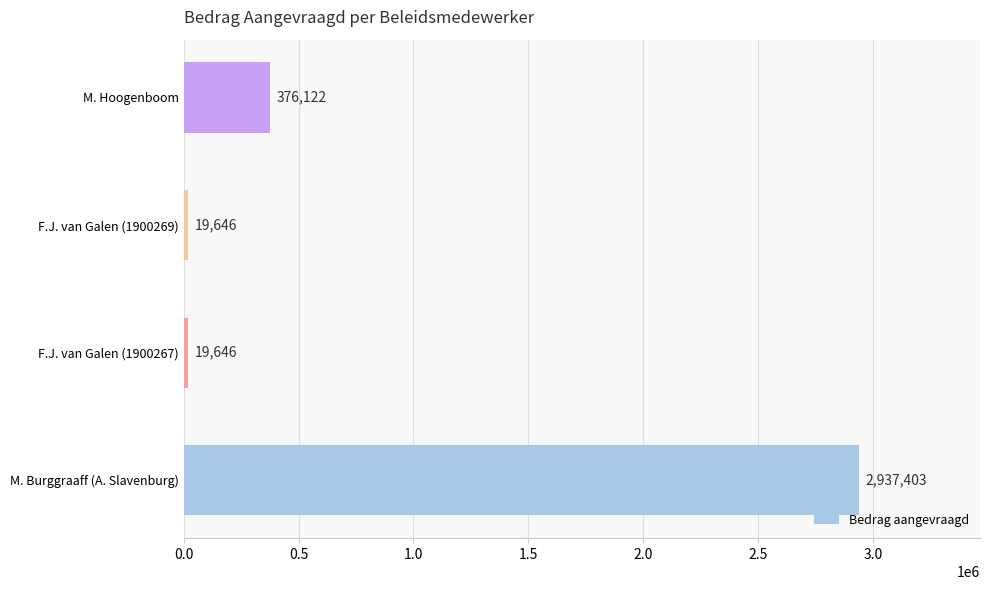

Which has a higher value, M. Hoogenboom or M. Burggraaff (A. Slavenburg)?

M. Burggraaff (A. Slavenburg)